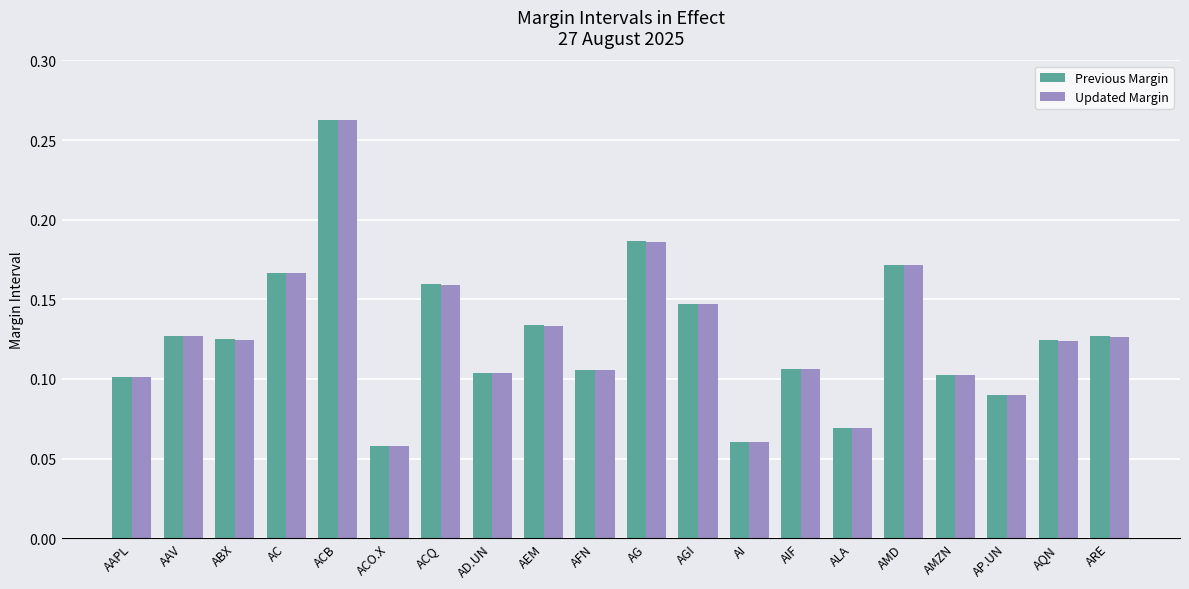

What is the sum of all Previous Margin values?

2.5